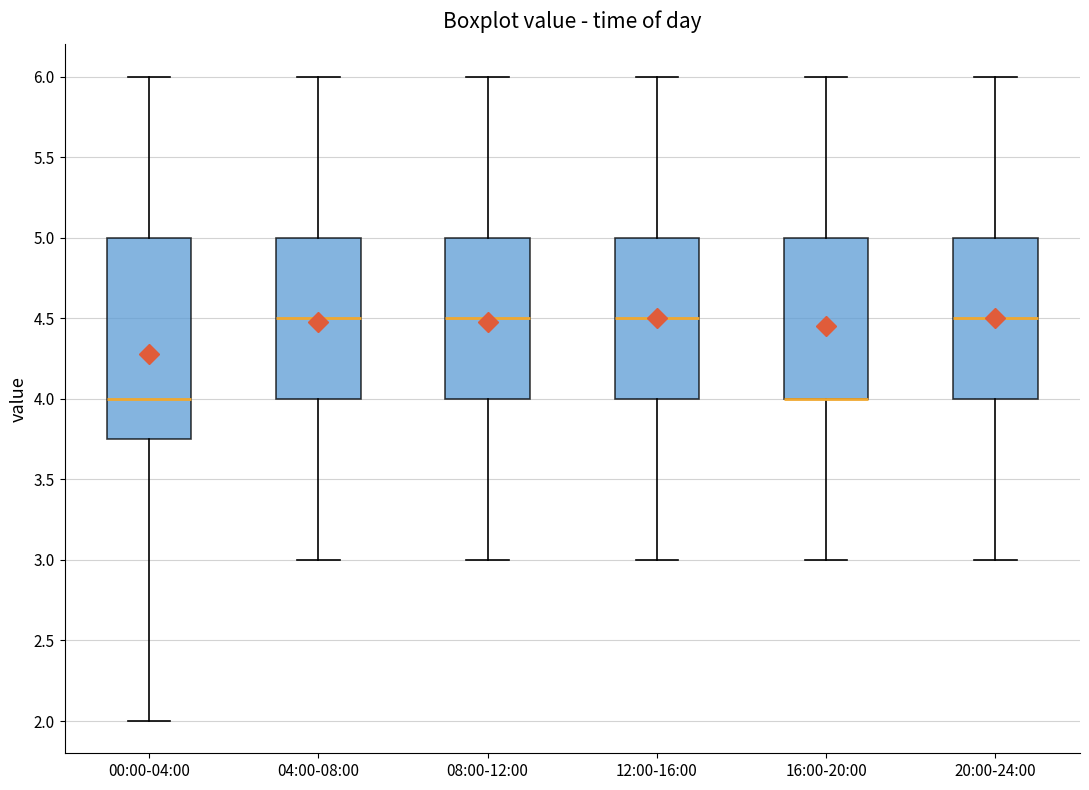

Reading left to right, transcribe this box plot: for each box, give where its median line is, the range the box spans, and where its two whiskers end, as read against the y-axis. The values are not printed on the chart, so give them approximately, as read against the axis.

00:00-04:00: median 4.00, box 3.75 to 5.00, whiskers 2.00 to 6.00
04:00-08:00: median 4.50, box 4.00 to 5.00, whiskers 3.00 to 6.00
08:00-12:00: median 4.50, box 4.00 to 5.00, whiskers 3.00 to 6.00
12:00-16:00: median 4.50, box 4.00 to 5.00, whiskers 3.00 to 6.00
16:00-20:00: median 4.00 (drawn on the box's lower edge), box 4.00 to 5.00, whiskers 3.00 to 6.00
20:00-24:00: median 4.50, box 4.00 to 5.00, whiskers 3.00 to 6.00